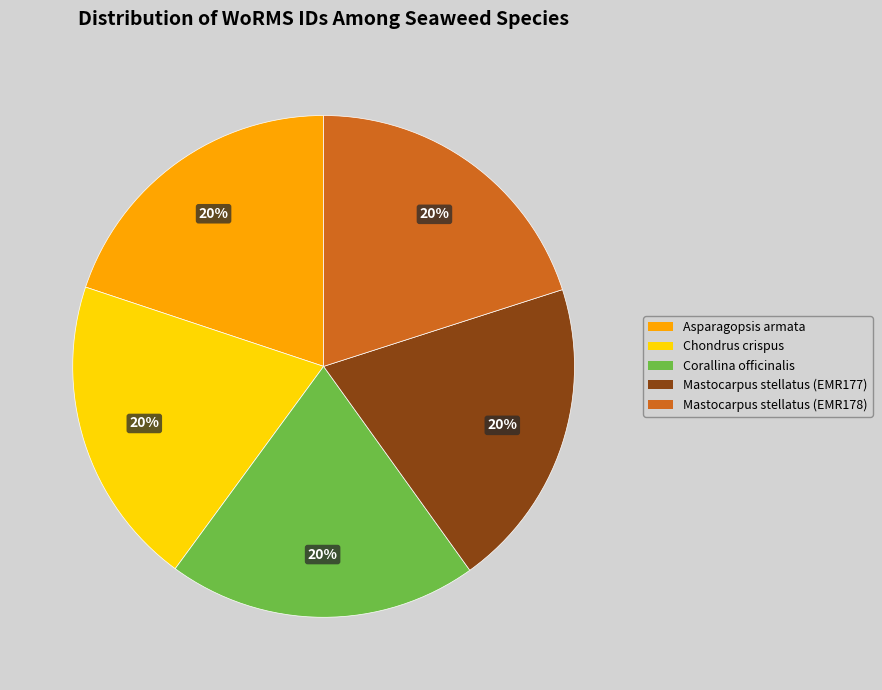

Is there any slice that represents more than half of the pie?

No